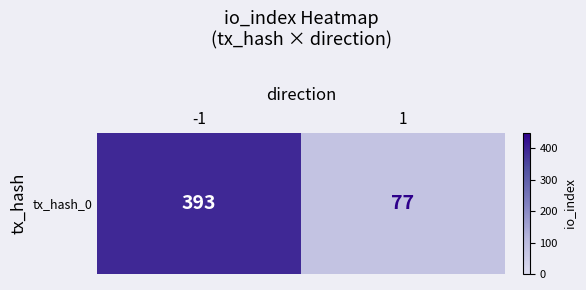

What is the change in value from -1 to 1?

-316